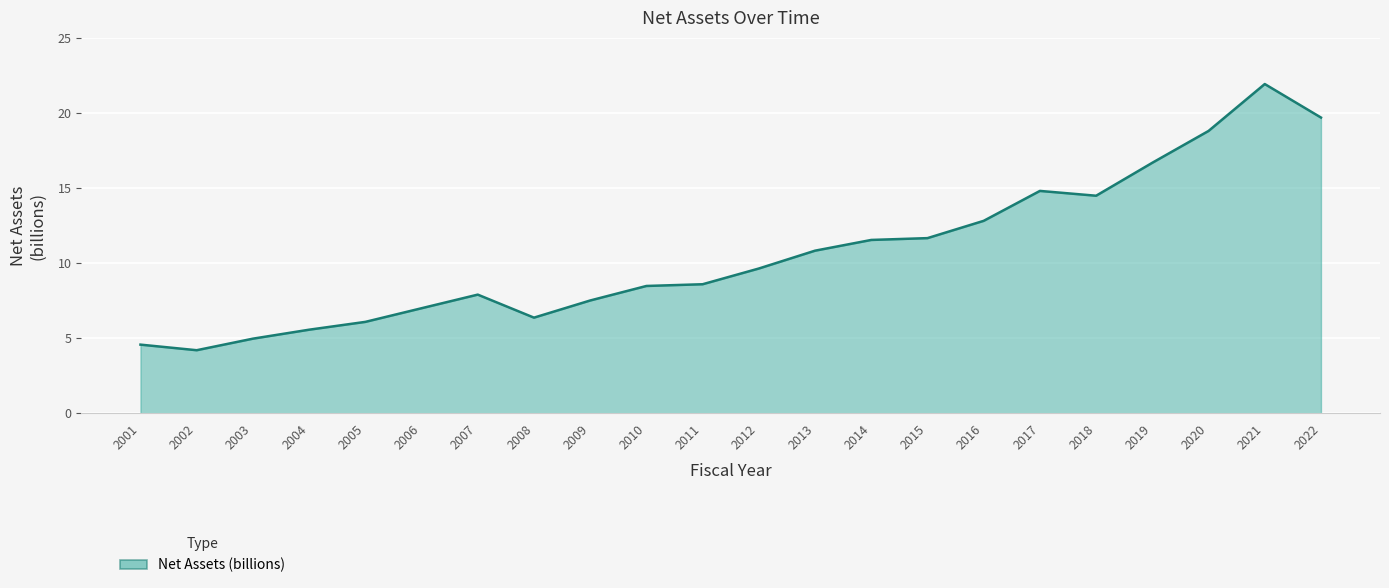

Reading right to left, extract all data points from this chart.

19.7	21.9	18.8	16.7	14.5	14.8	12.8	11.7	11.5	10.8	9.6	8.6	8.5	7.5	6.4	7.9	7.0	6.1	5.6	5.0	4.2	4.6